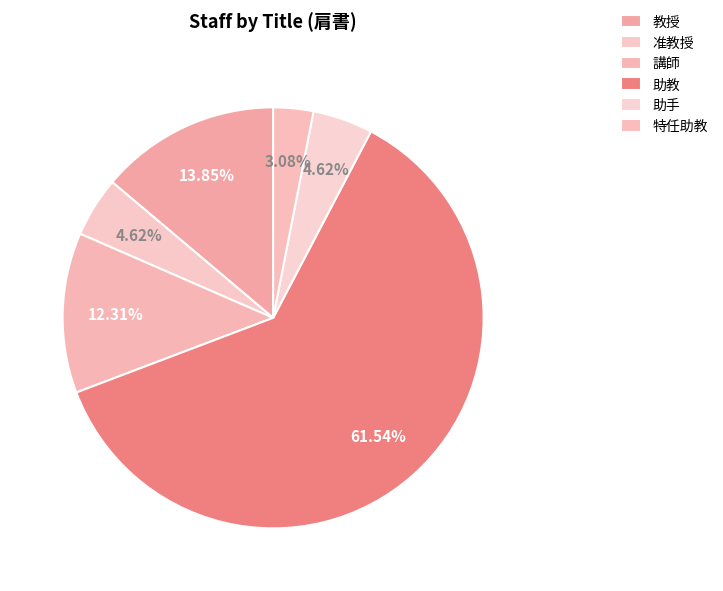

Is 助教 the majority of the pie?

Yes